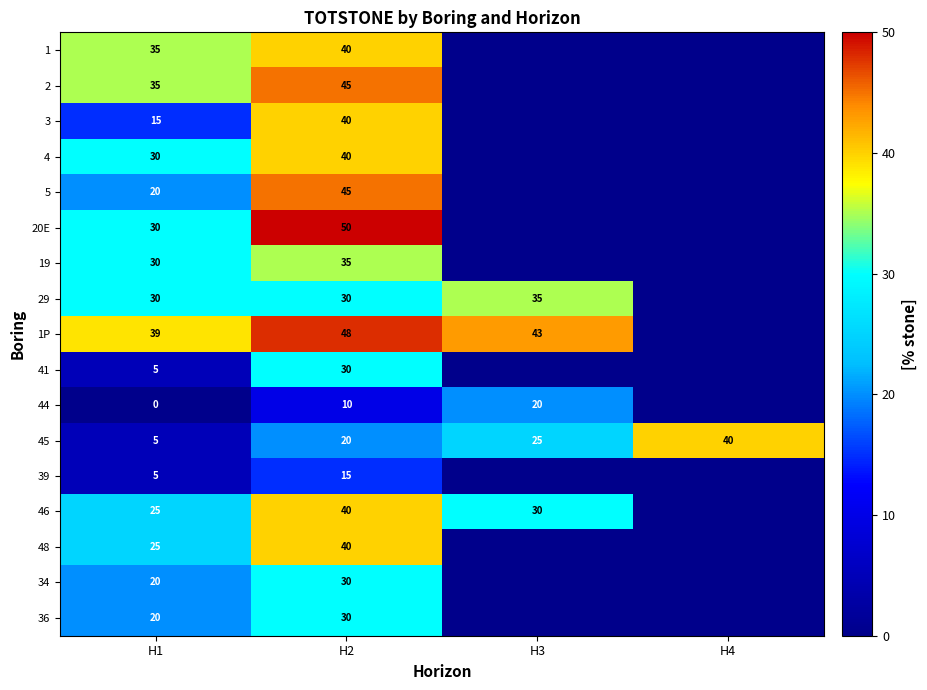

What is the total value across all series at H2?

588